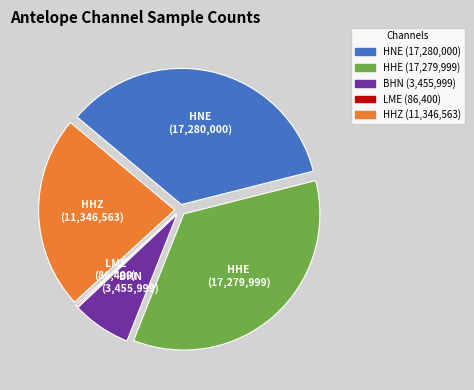

The HHZ slice represents 10% of the pie. True or false?

False